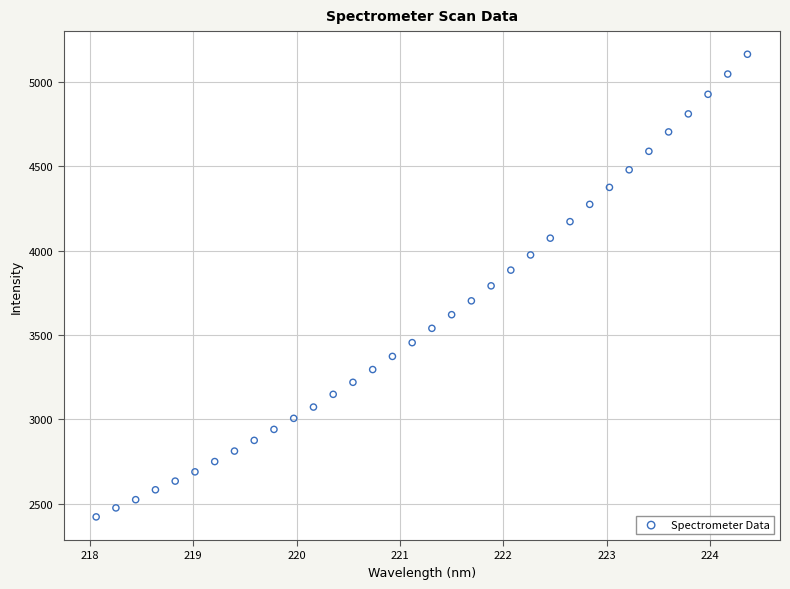

What is the range of X values (max minus min)?

6.3